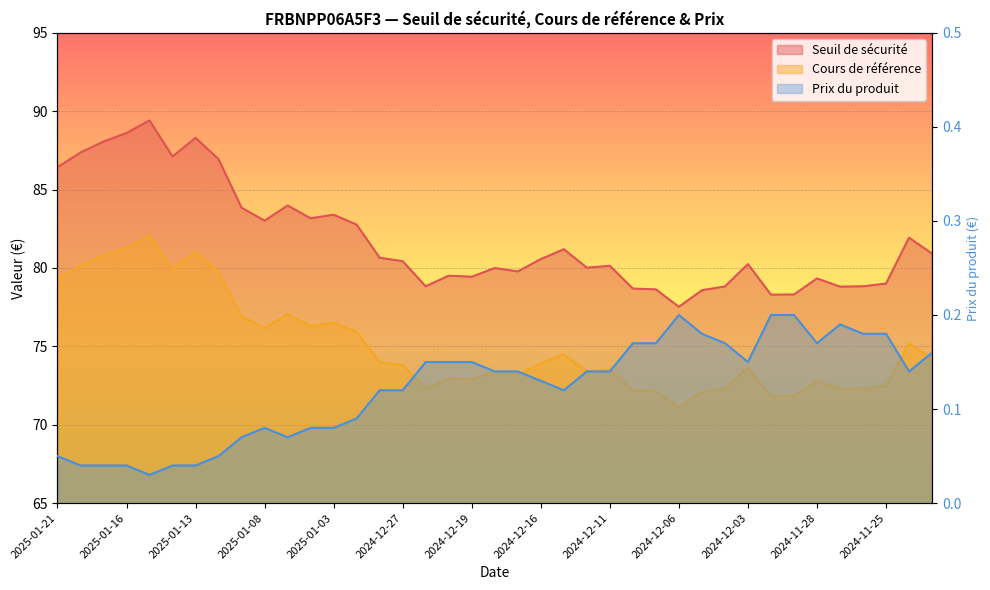

Where is Seuil de sécurité nearest to the value 83?

2025-01-08